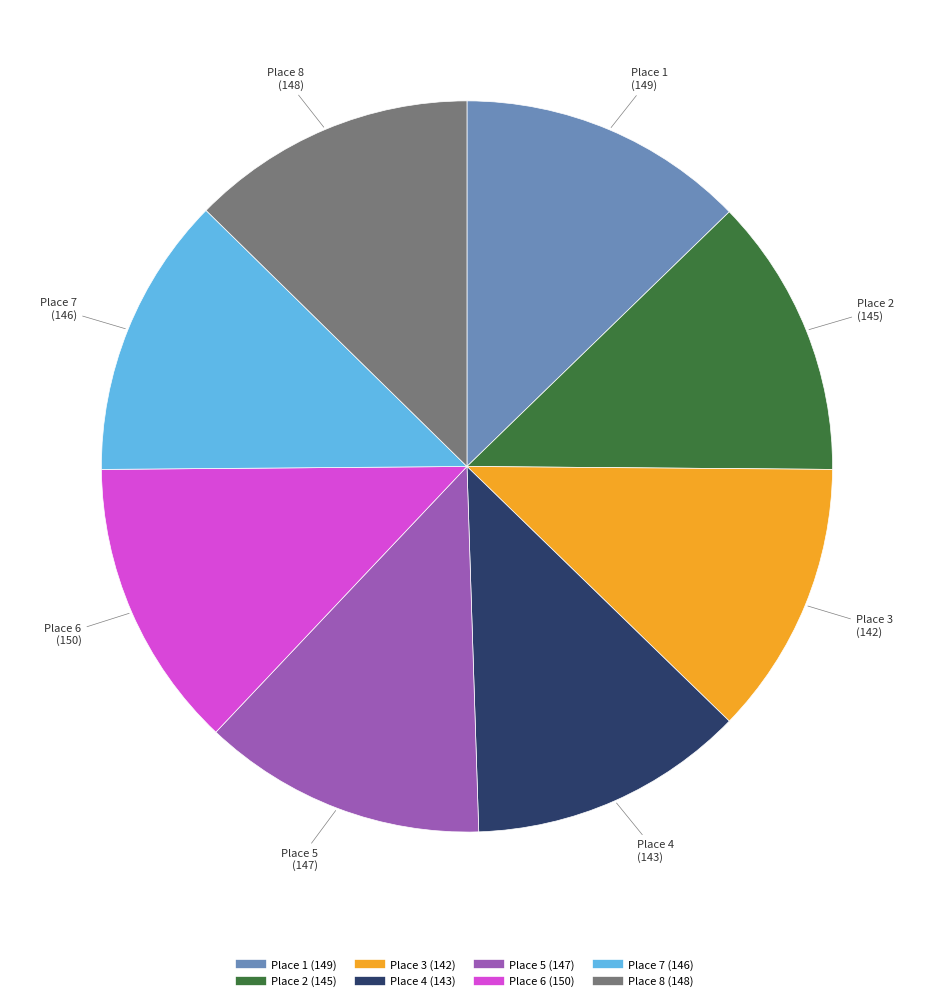

Is there a majority slice in this chart?

No